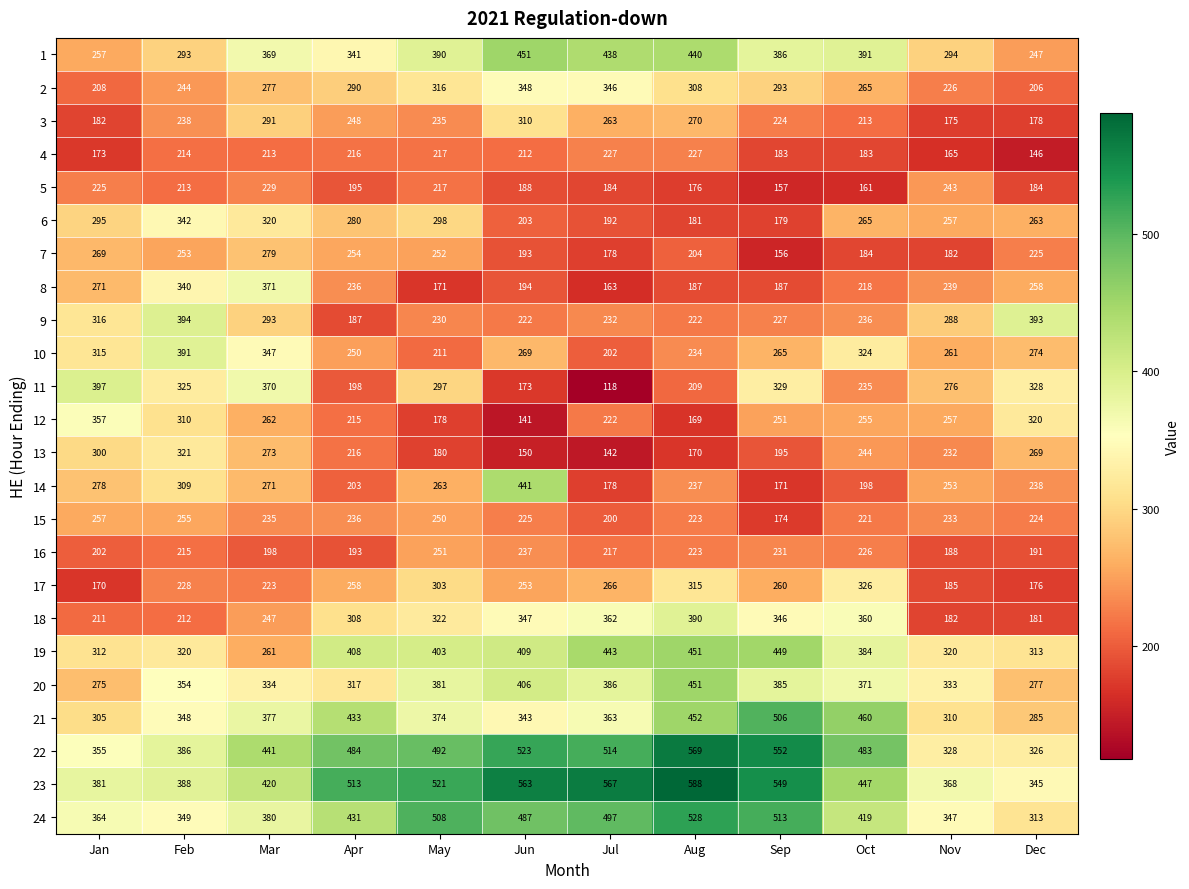

How many values in the 1 series are below 386?

6